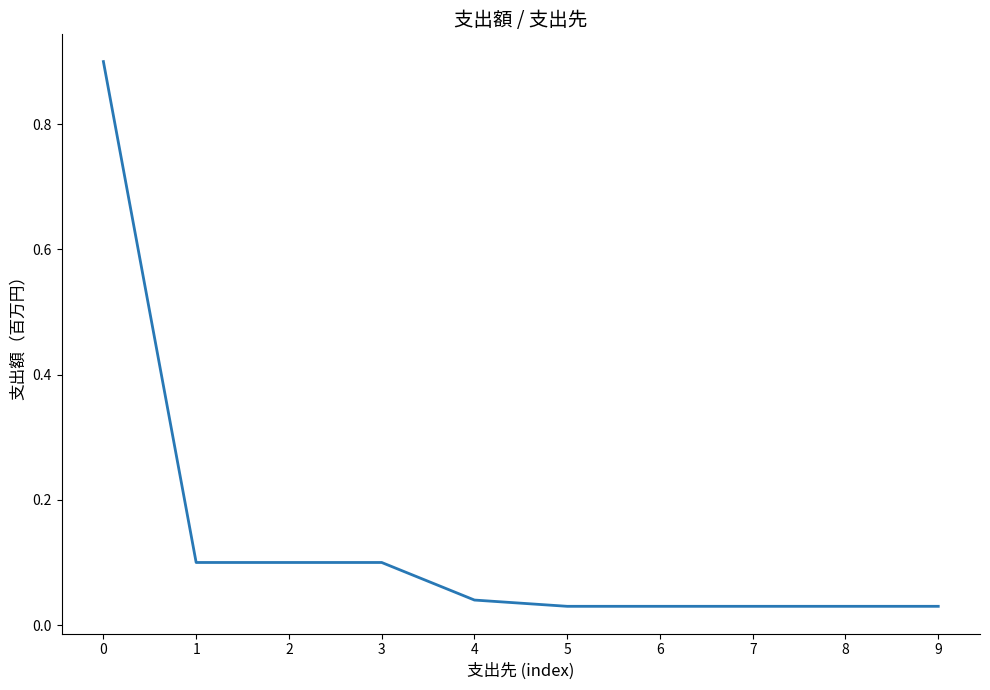

What is the average value?

0.1